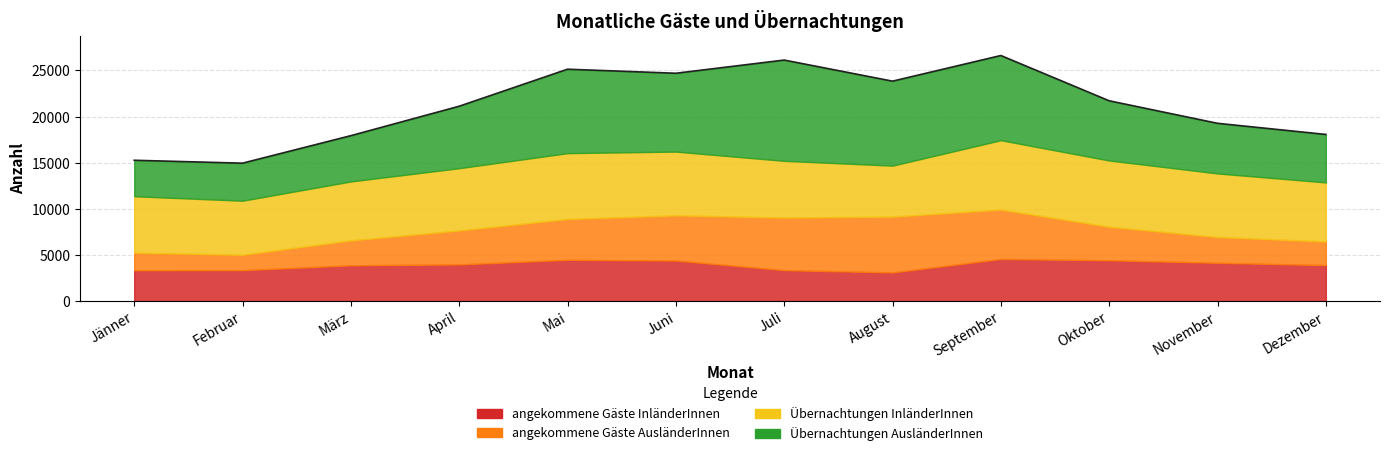

What is the maximum value shown in the chart?

10927